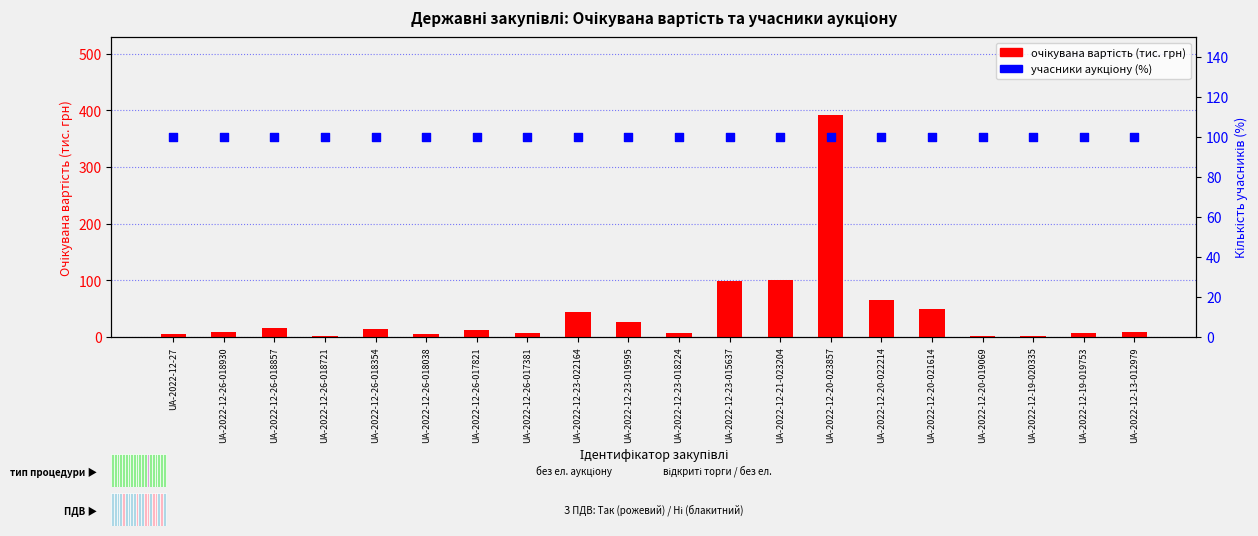

Which series contains the highest Y value?

expected value (тис. грн)